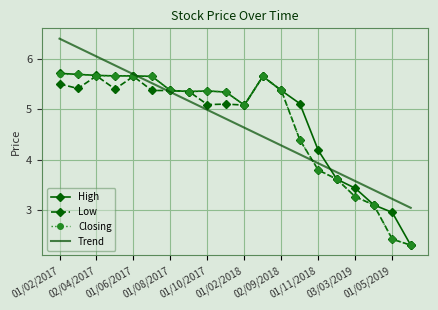

What is the maximum value shown in the chart?

6.4